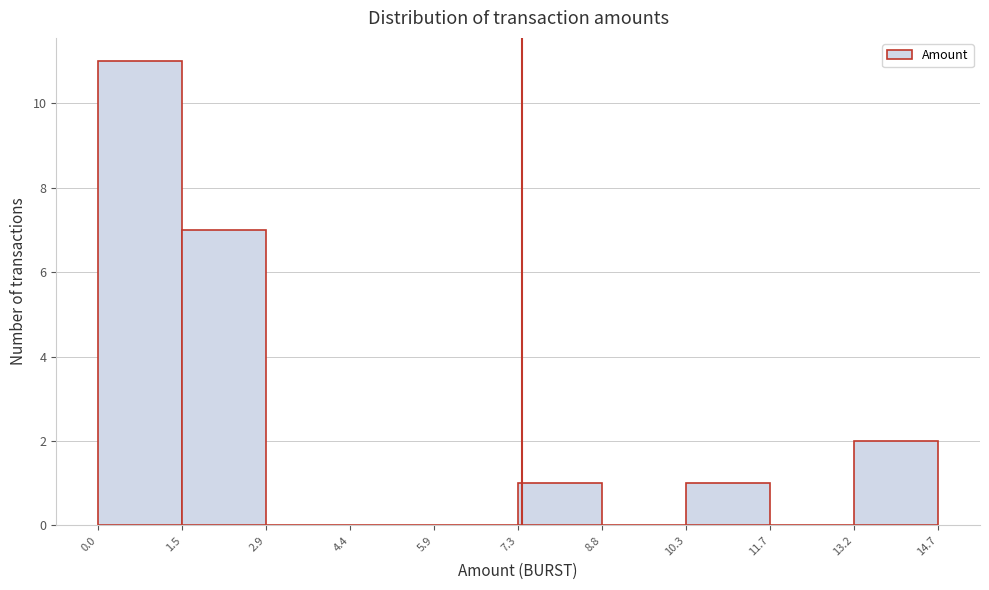

Reading left to right, transcribe this chart: for each bar, give the range it covers on the x-axis and its height. The values are not printed on the chart, so give them approximately, as read against the axis.

0.0 to 1.5: 11
1.5 to 2.9: 7
2.9 to 4.4: 0
4.4 to 5.9: 0
5.9 to 7.3: 0
7.3 to 8.8: 1
8.8 to 10.3: 0
10.3 to 11.7: 1
11.7 to 13.2: 0
13.2 to 14.7: 2